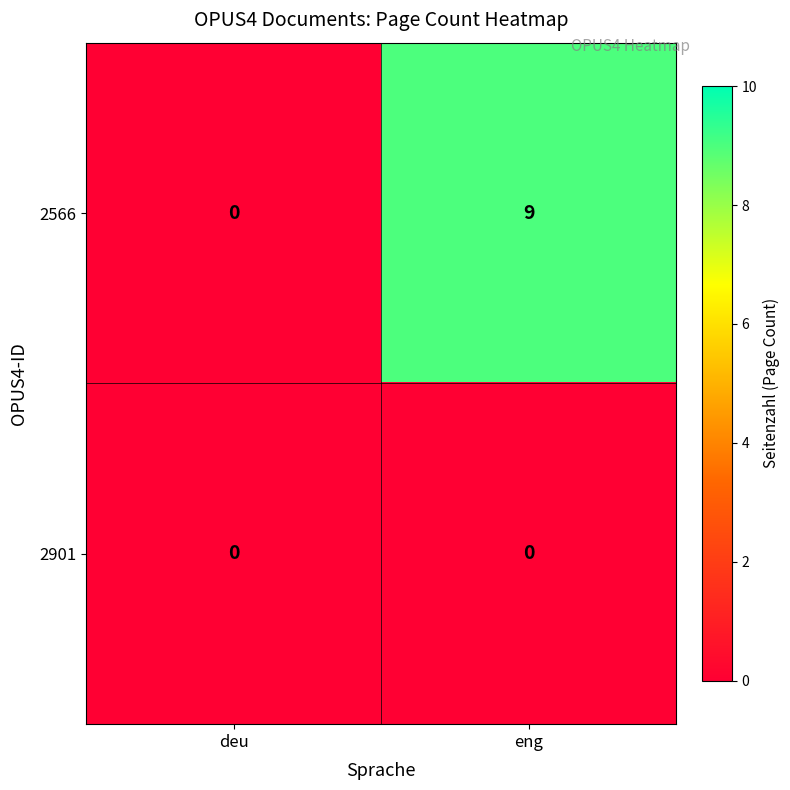

Which category has the highest value across all series?

eng